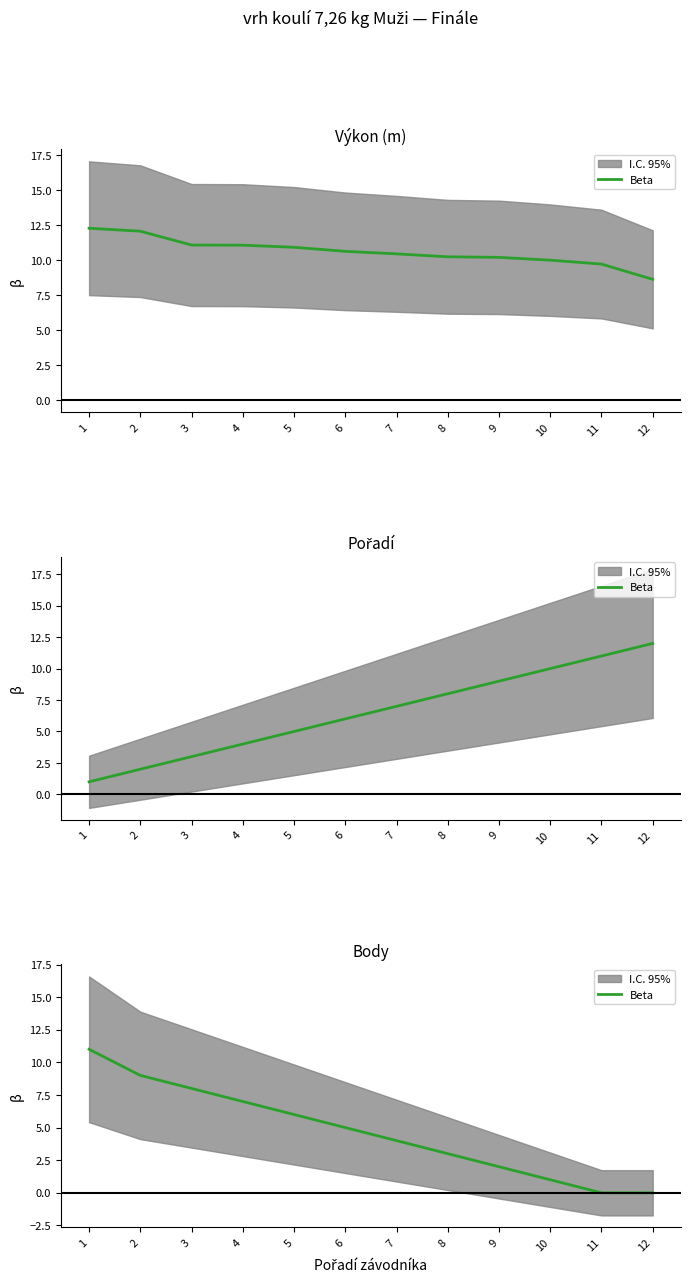

What is the average value?

5